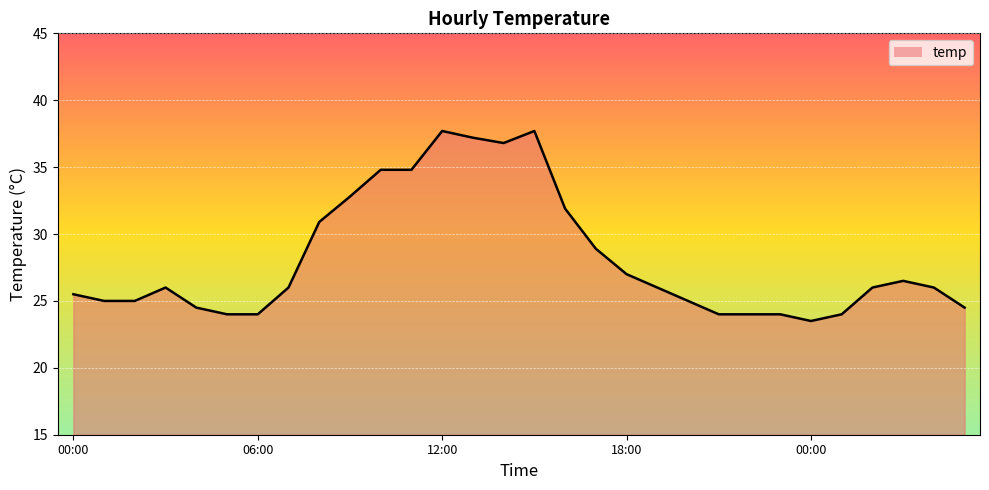

What is the average value?

28.1